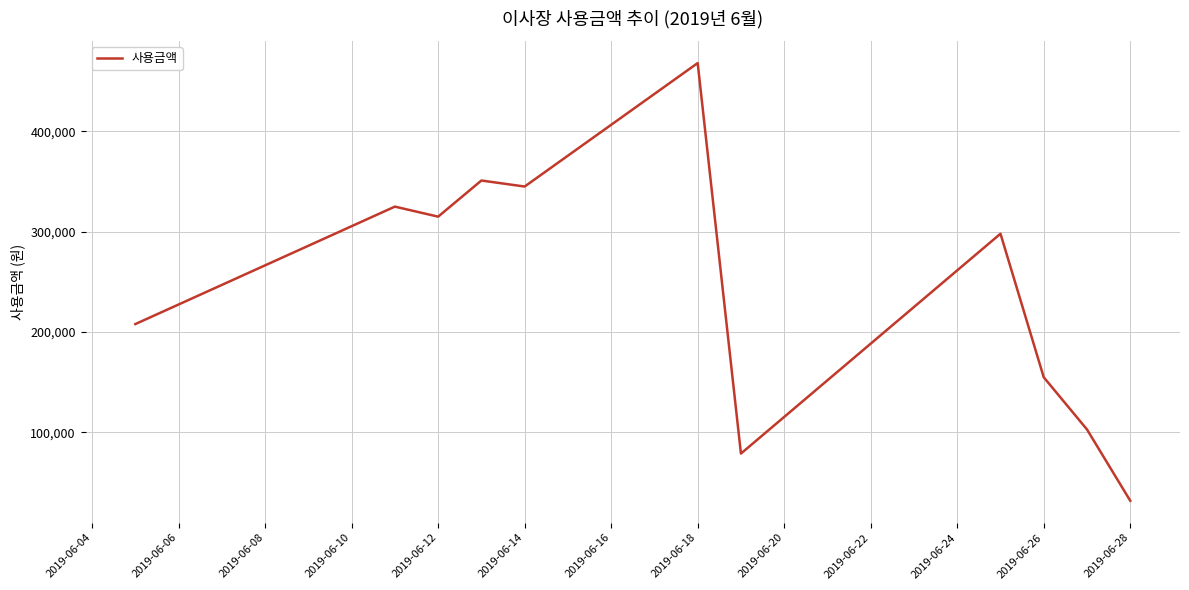

Reading left to right, extract all data points from this chart.

208000	325000	315000	351000	345000	468000	79000	298000	155000	103000	32000